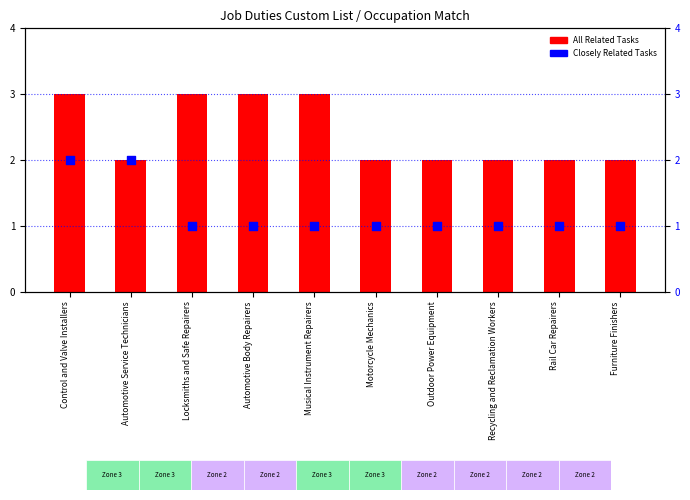

Is the value of All Related Tasks at Control and Valve Installers greater than the value of Closely Related Tasks at Automotive Service Technicians?

Yes